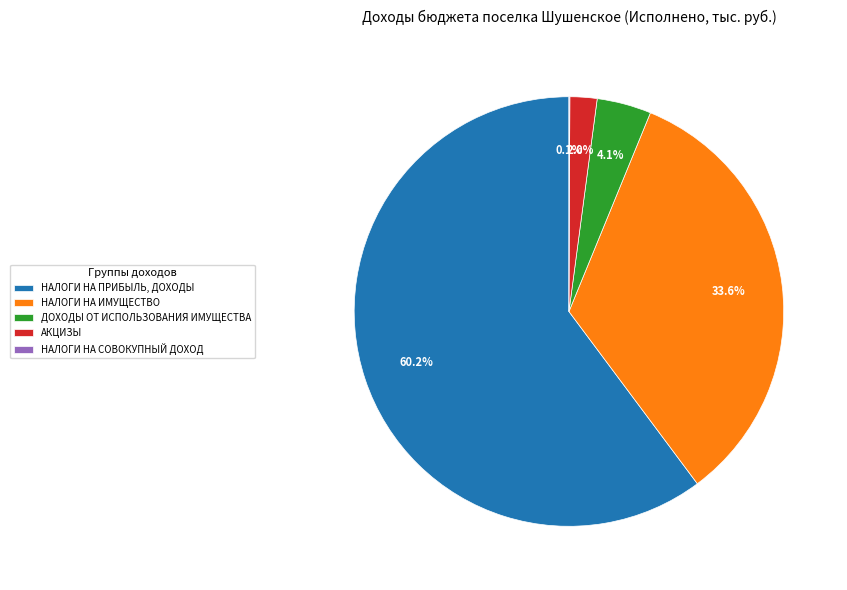

To the nearest percent, what is the average slice percentage?

20%